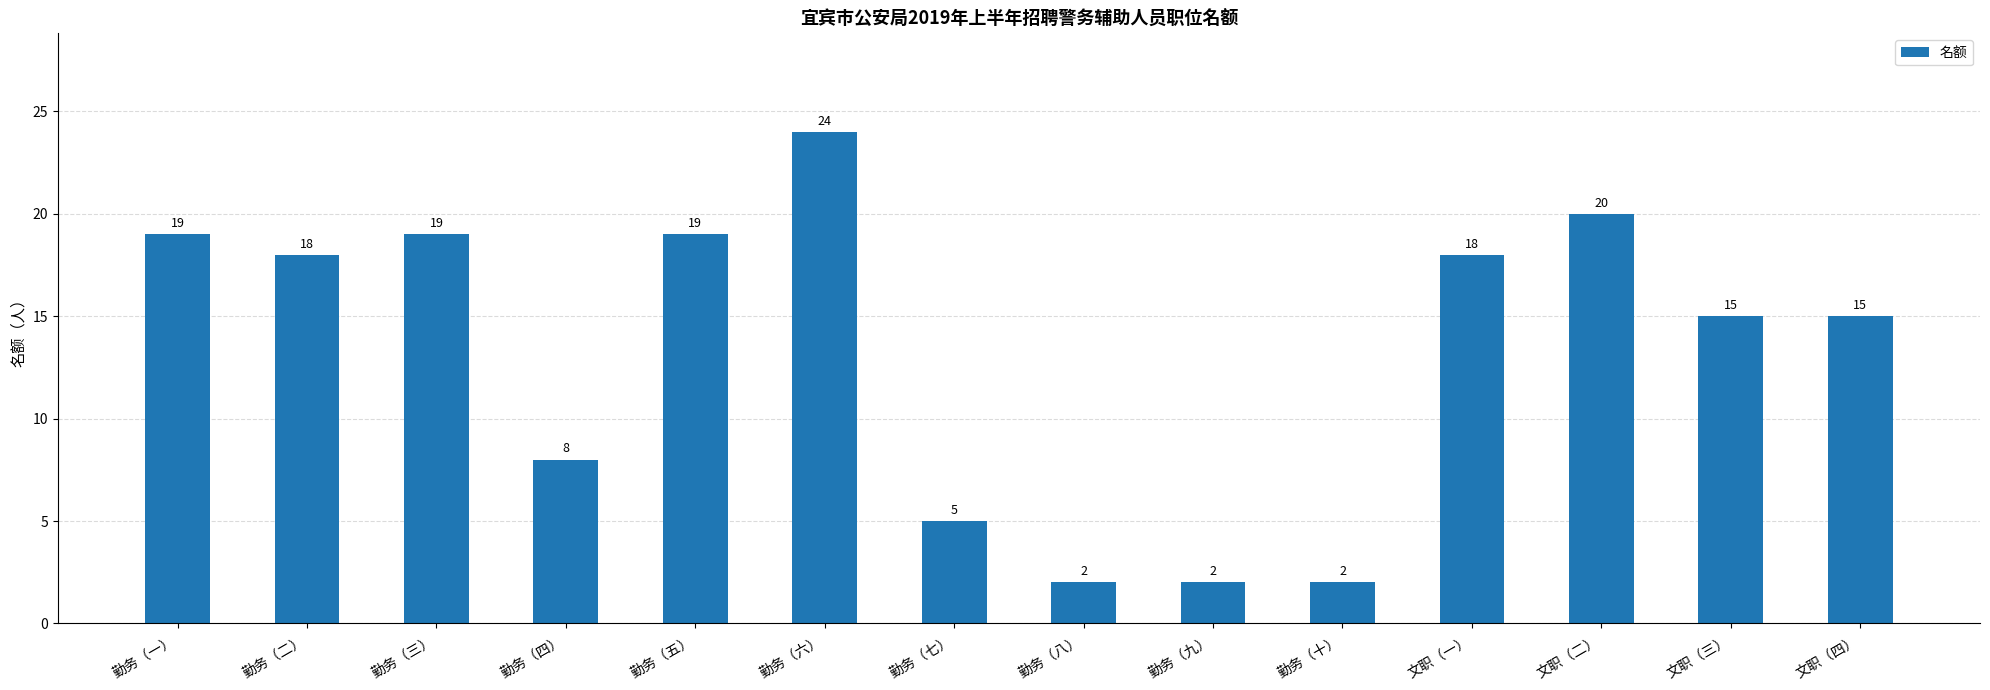

What is the value of the 11th bar from the left?

18